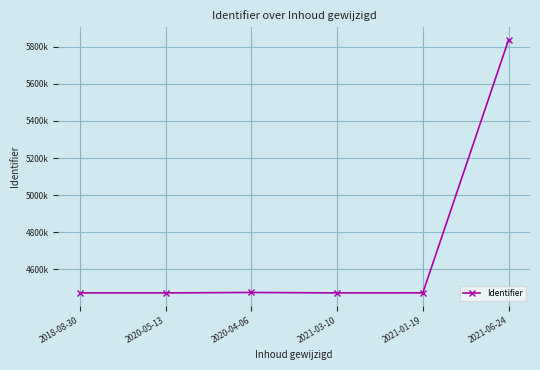

Where is the data nearest to the value 5154809?

2020-04-06